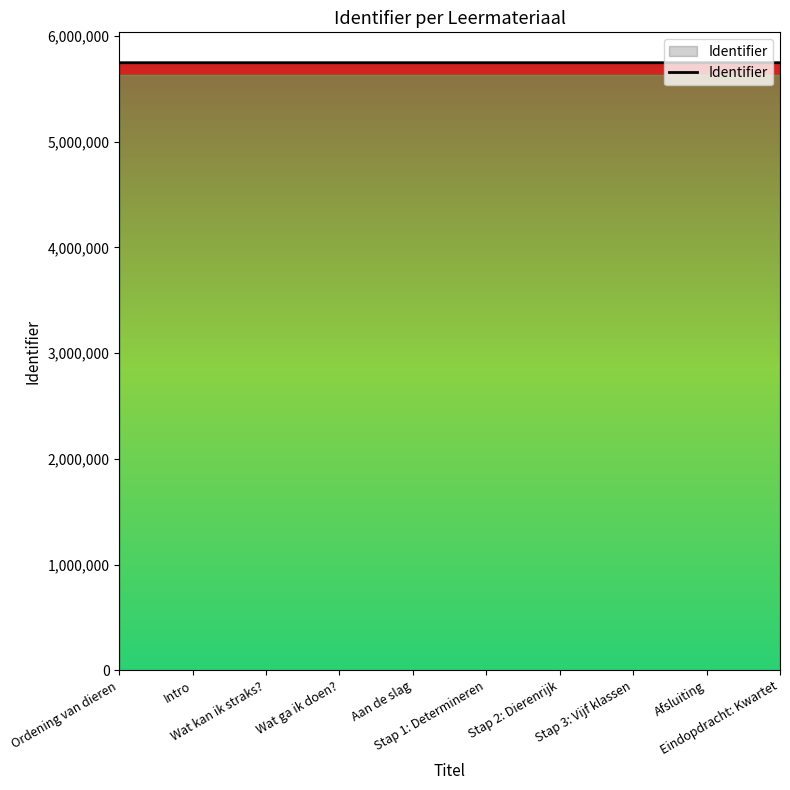

What is the maximum value shown in the chart?

5747408